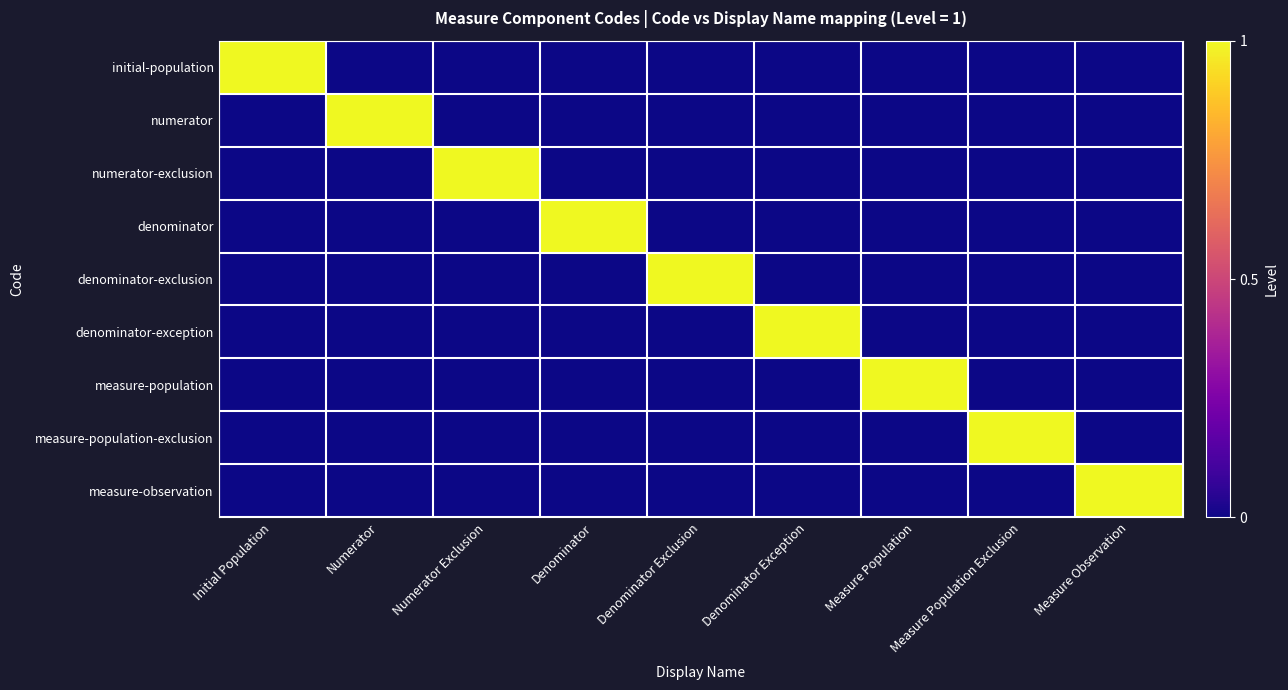

What is the total value across all series at Denominator Exclusion?

1